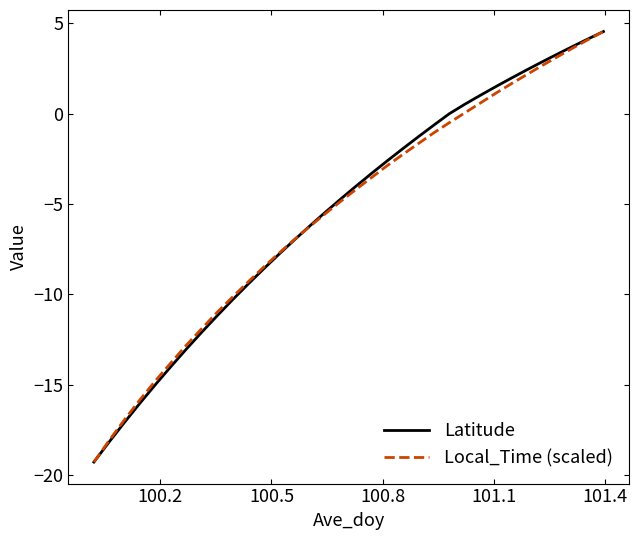

What is the greatest value displayed?

4.5